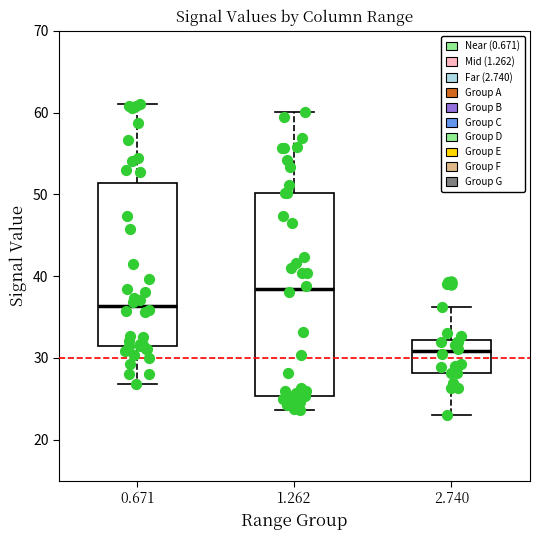

Reading left to right, transcribe this box plot: for each box, give where its median line is, the range the box spans, and where its two whiskers end, as read against the y-axis. The values are not printed on the chart, so give them approximately, as read against the axis.

0.671: median 36, box 32 to 51, whiskers 27 to 61
1.262: median 38, box 25 to 50, whiskers 24 to 60
2.740: median 31, box 28 to 32, whiskers 23 to 36